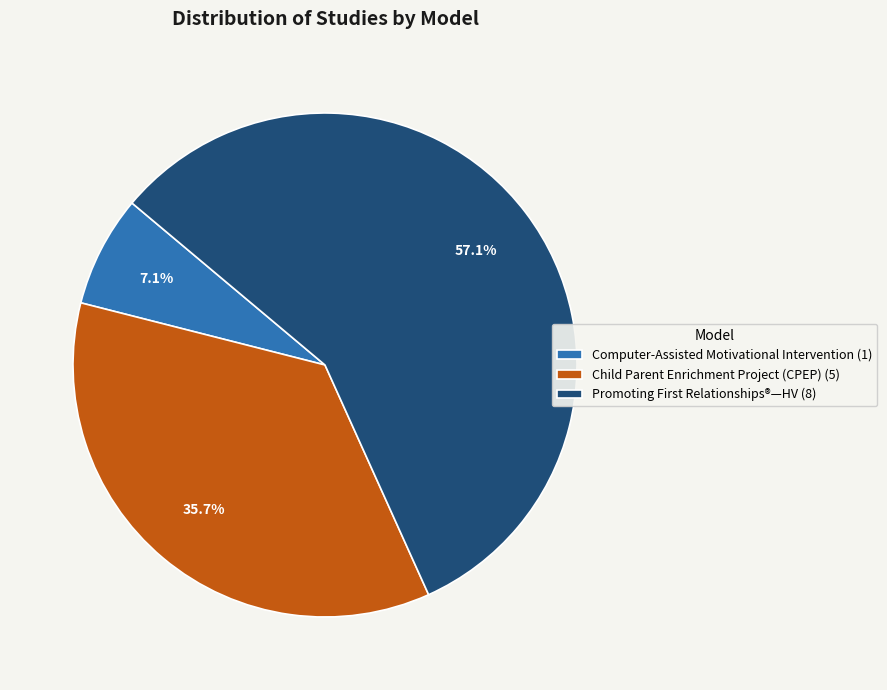

What is the ratio of the value at Child Parent Enrichment Project (CPEP) (5) to the value at Computer-Assisted Motivational Intervention (1)?

5.0